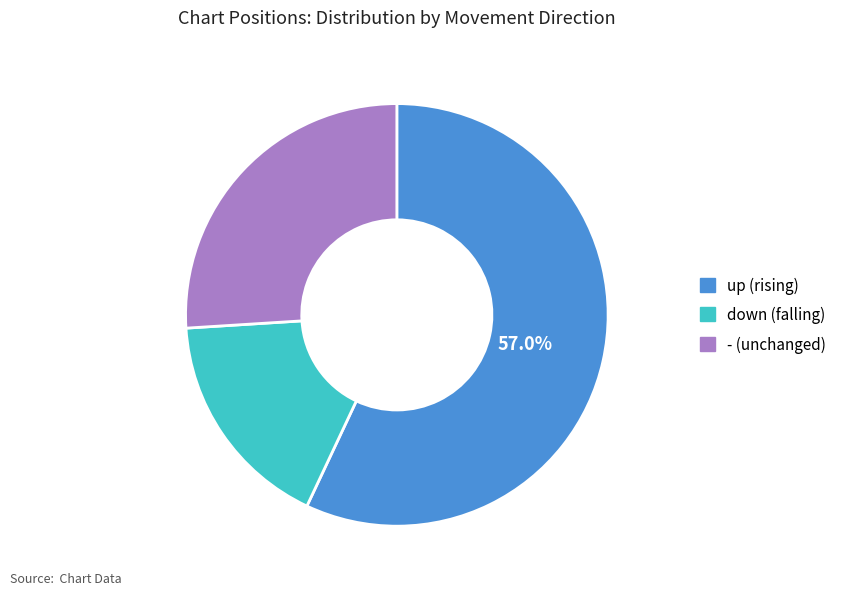

Which category has the smallest portion of the pie?

down